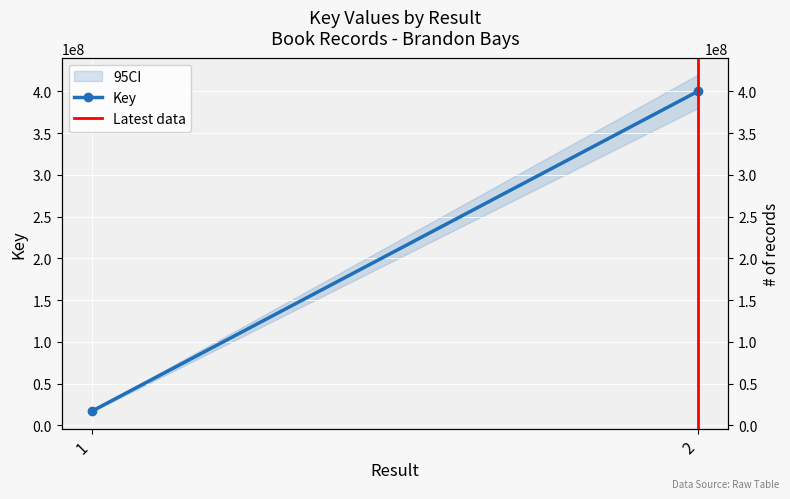

Which has a higher value, 1 or 2?

2